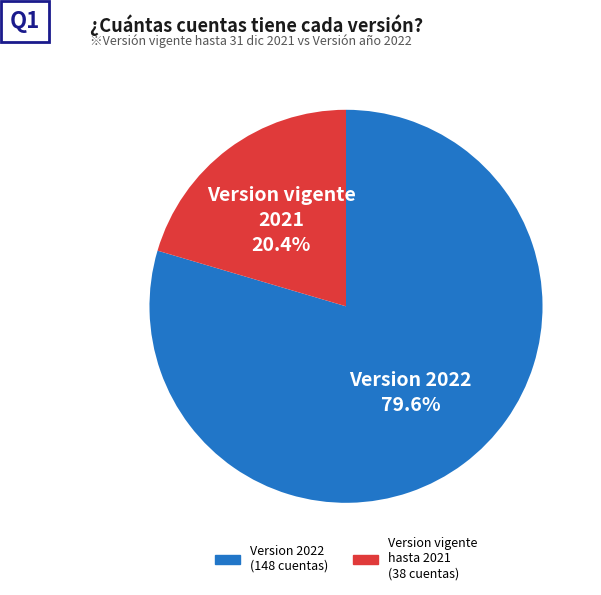

Does any single category account for the majority?

Yes